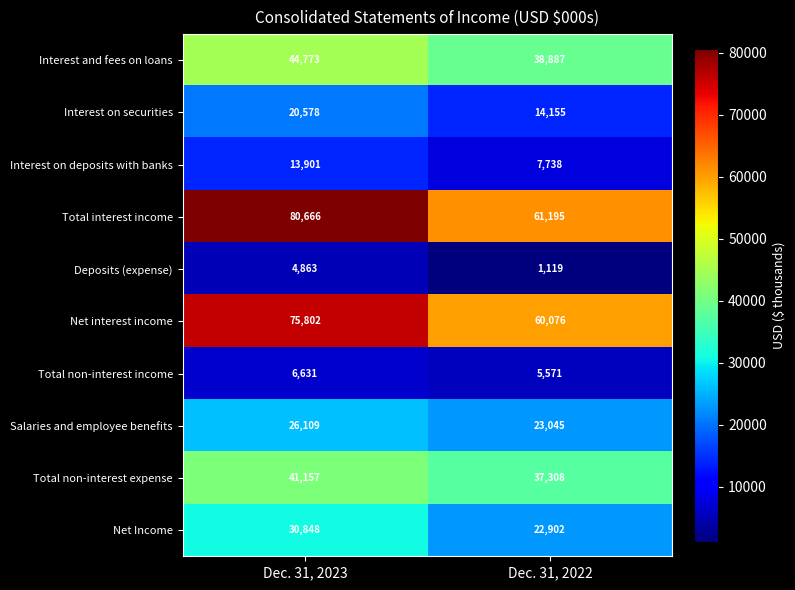

Which series has the largest range (max minus min)?

Total interest income